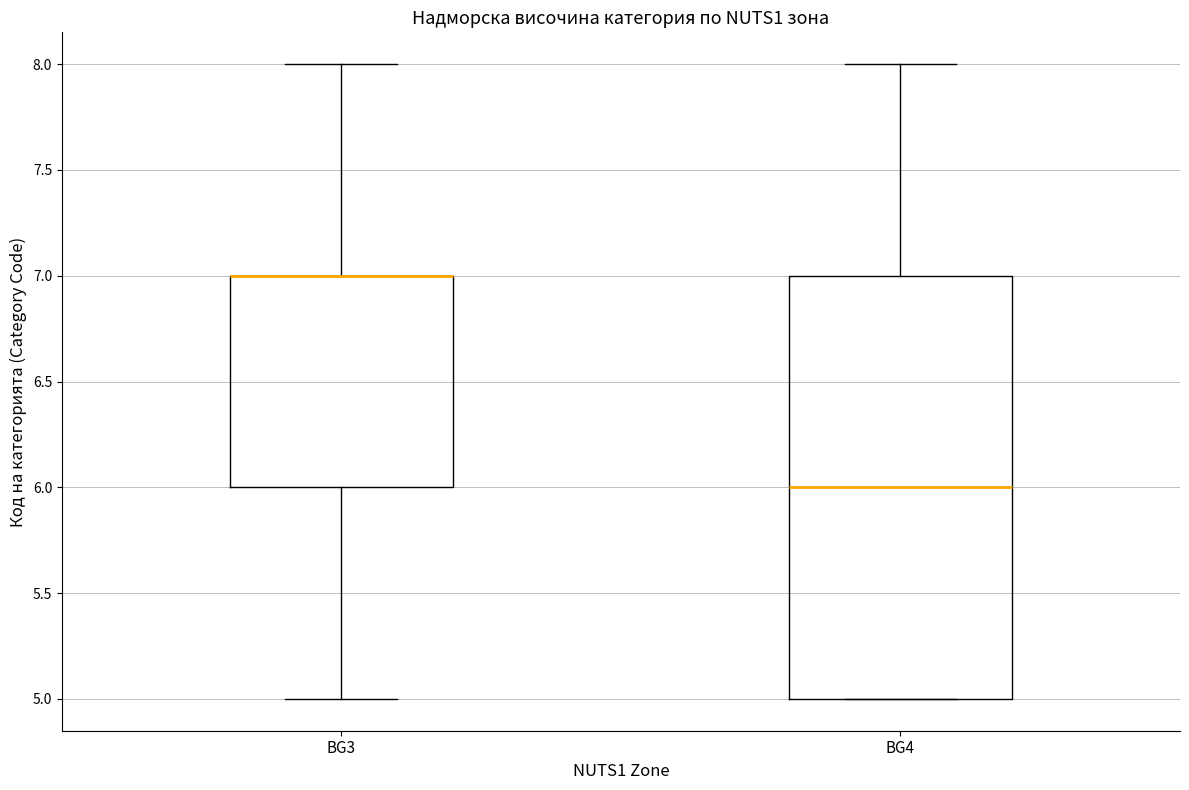

Reading left to right, transcribe this box plot: for each box, give where its median line is, the range the box spans, and where its two whiskers end, as read against the y-axis. The values are not printed on the chart, so give them approximately, as read against the axis.

BG3: median 7 (drawn on the box's upper edge), box 6 to 7, whiskers 5 to 8
BG4: median 6, box 5 to 7, whiskers 5 to 8